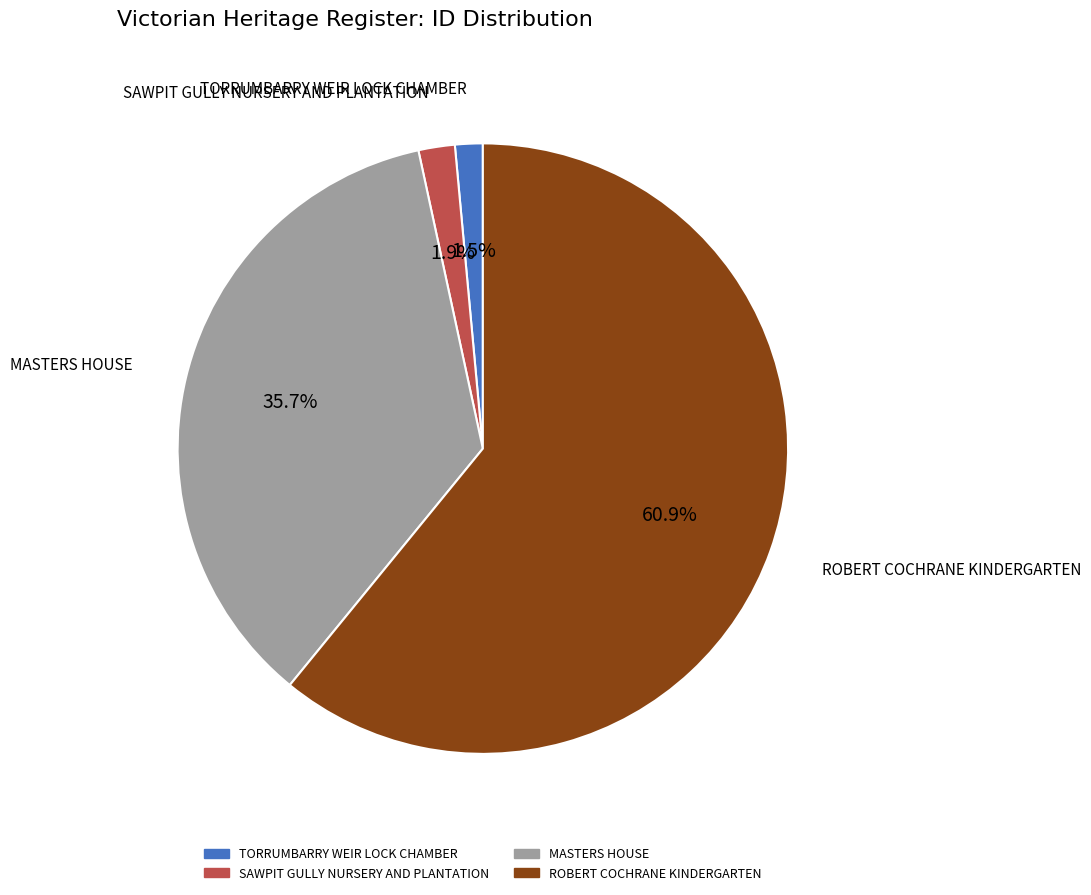

Which slice is the largest?

ROBERT COCHRANE KINDERGARTEN